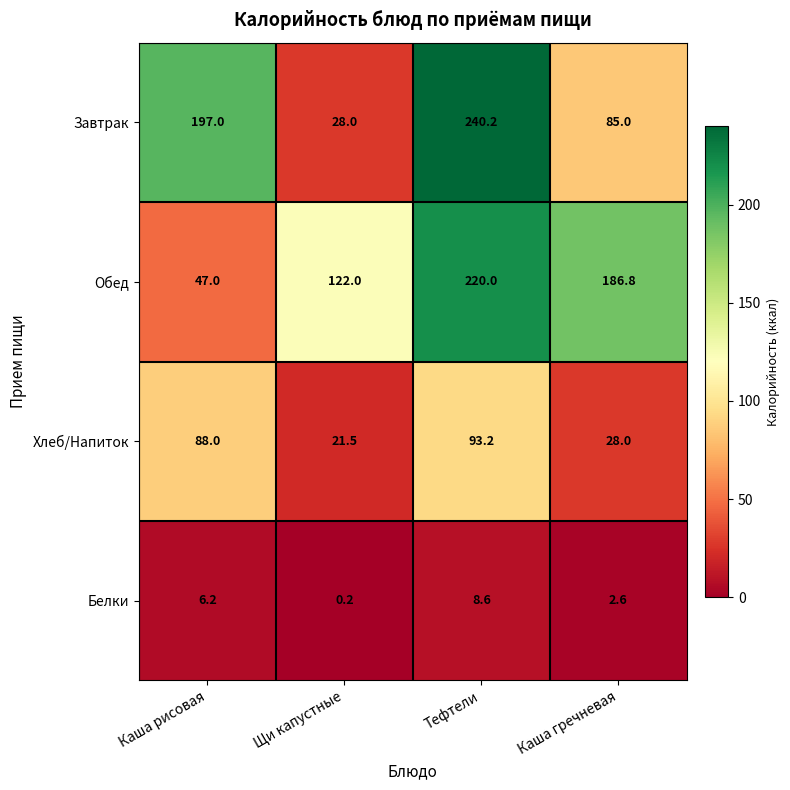

Count the Обед values in the range 122 to 220.

3